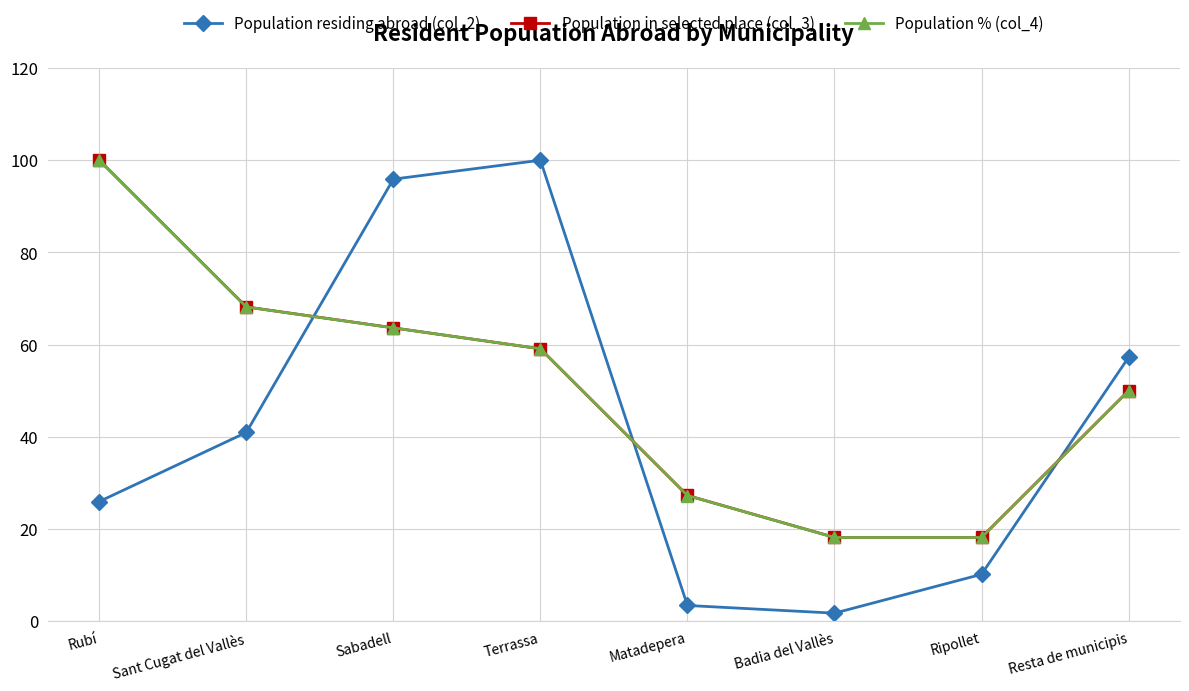

True or false: Population in selected place (col_3) has a value of 20.5 at Terrassa.

False